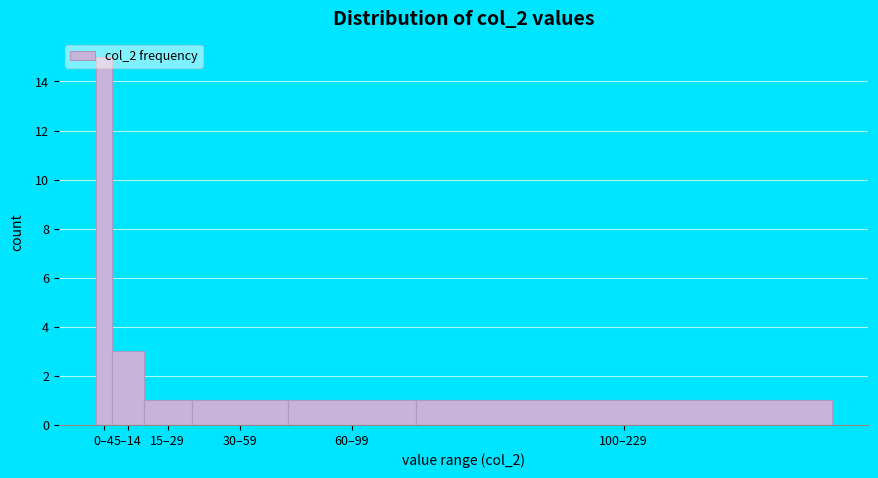

What is the ratio of the value at 30–59 to the value at 60–99?

1.0